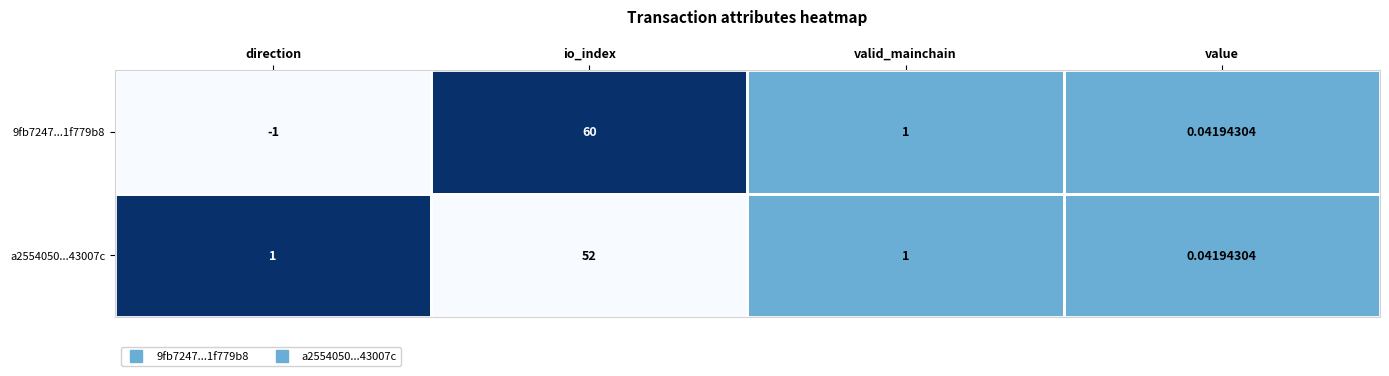

Count the number of data series in this chart.

2